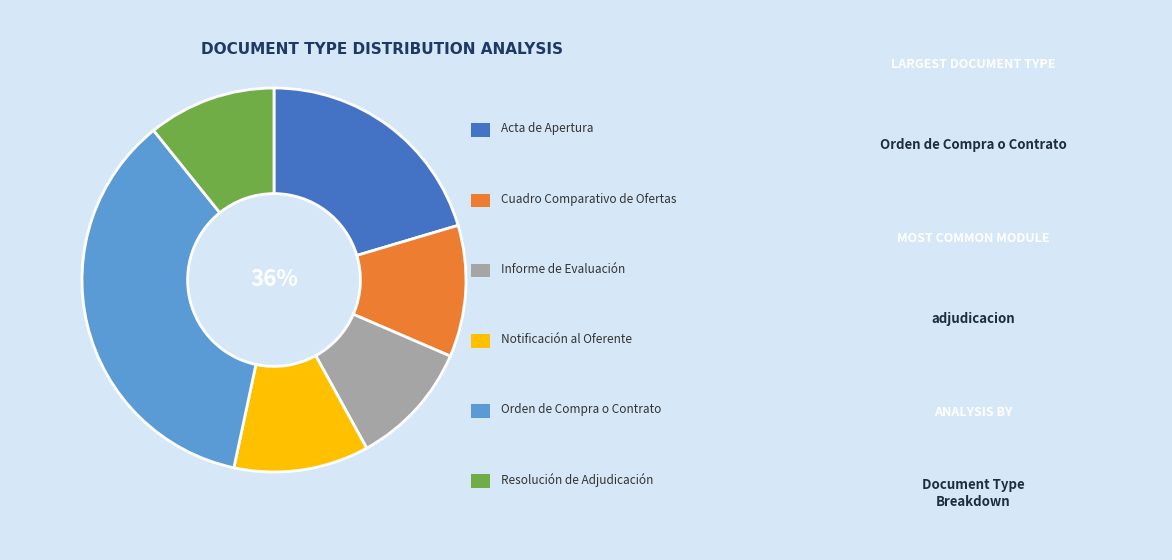

Is it true that Resolución de Adjudicación is 11% of the pie?

True